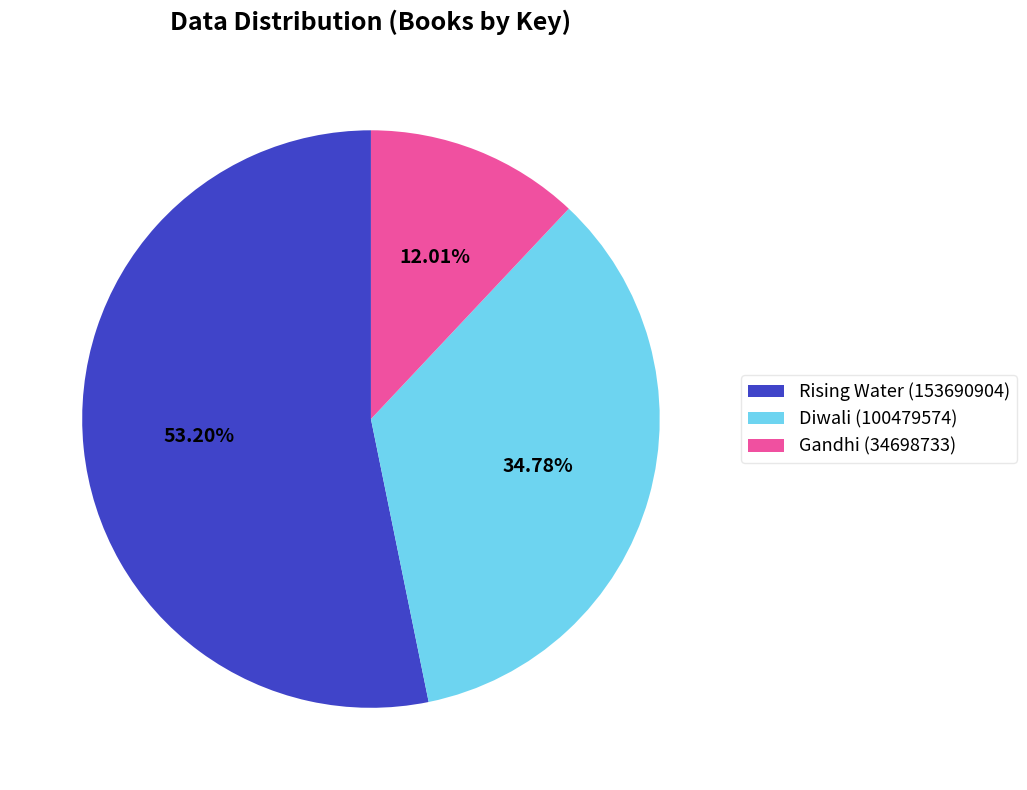

Does any single category account for the majority?

Yes